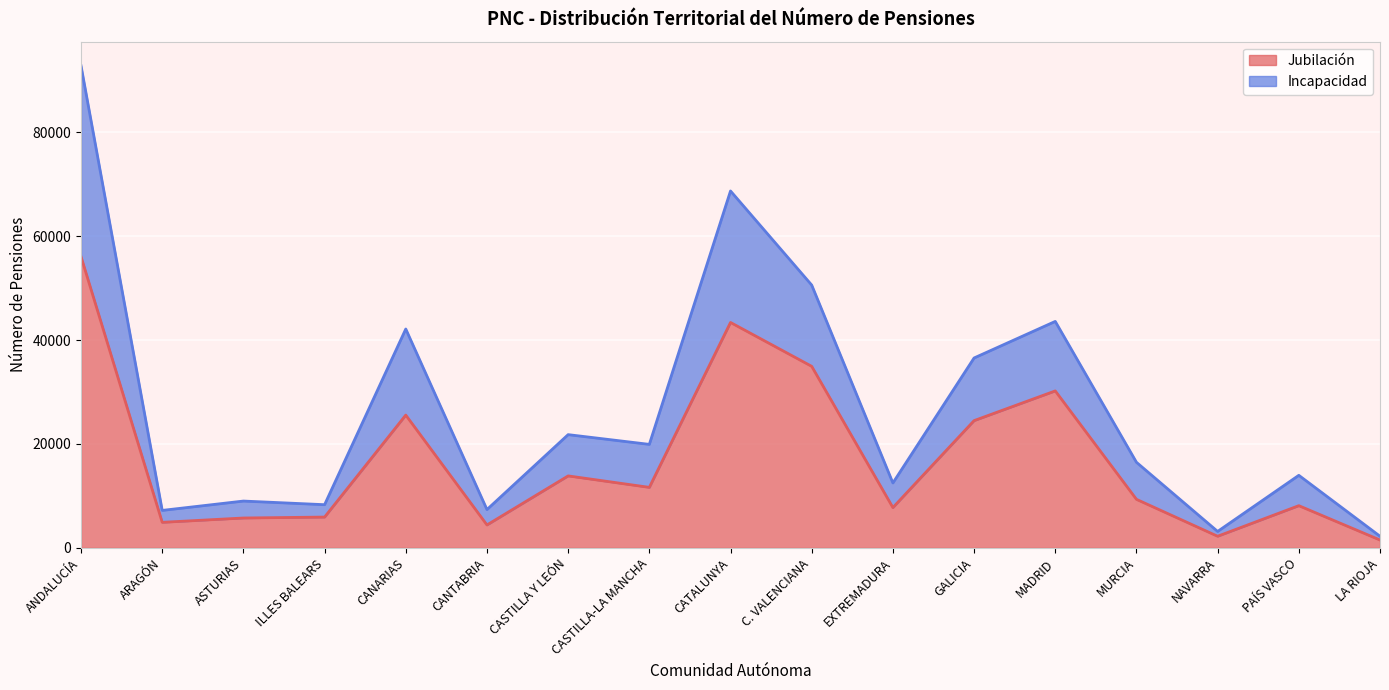

What is the label of the 13th point from the left?

MADRID